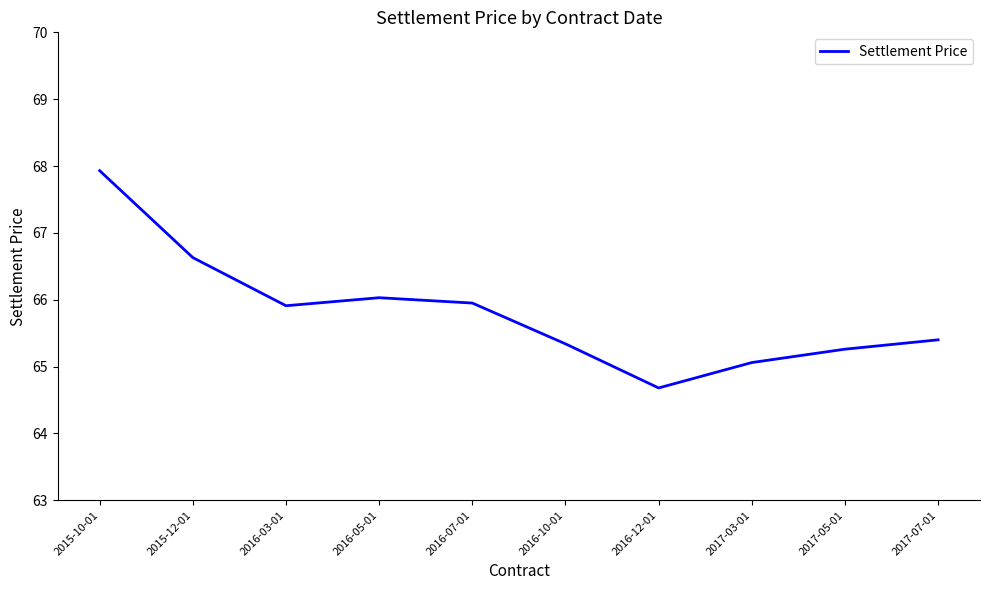

What is the minimum value shown in the chart?

64.7